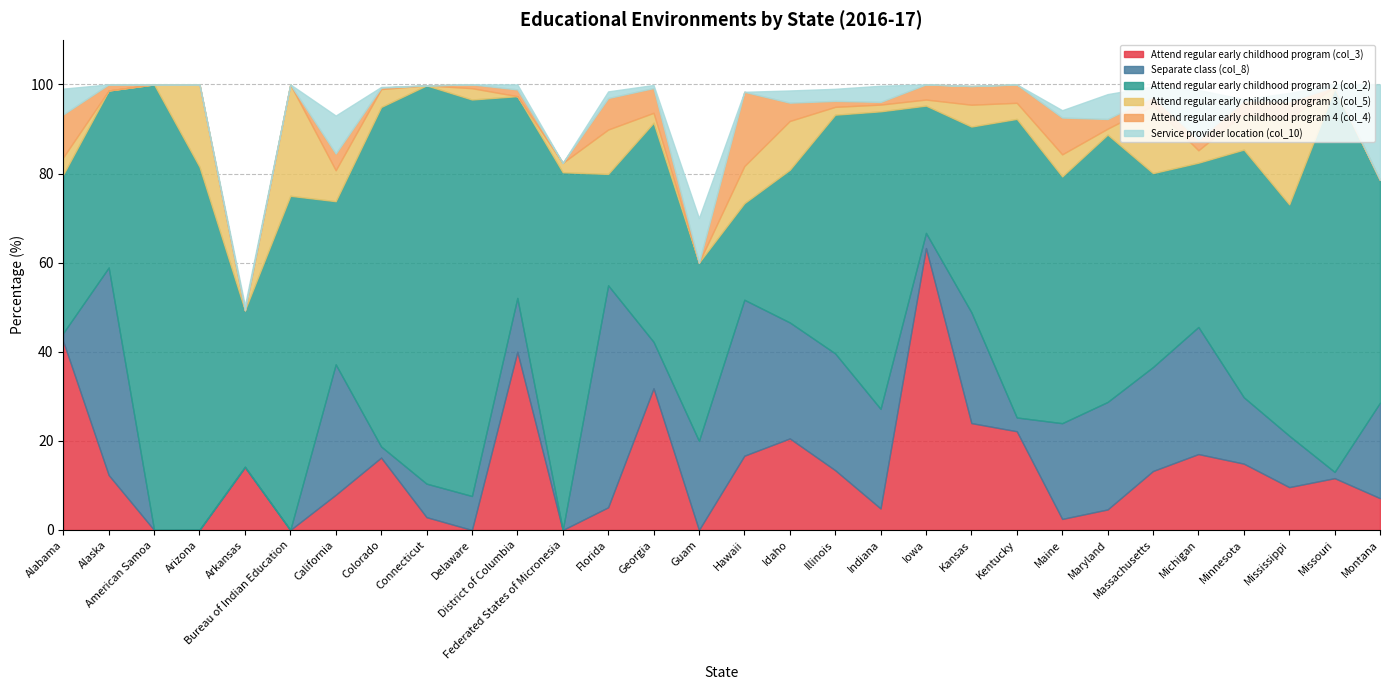

Which series has the widest spread of values?

Attend regular early childhood program 2 (col_2)